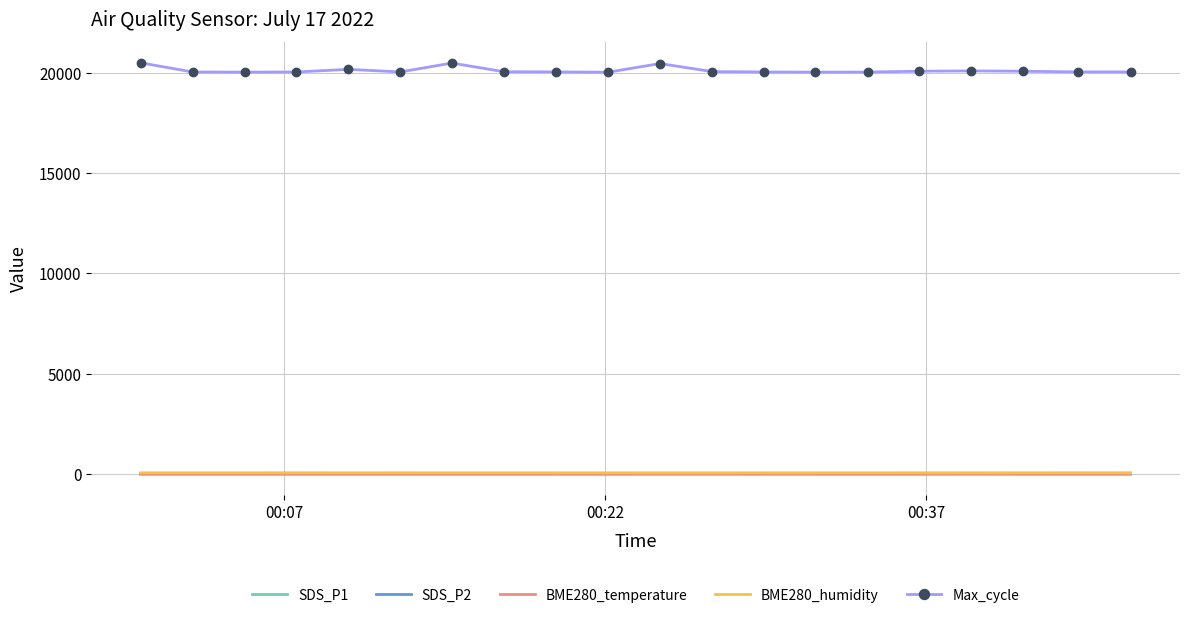

Which series has the widest spread of values?

Max_cycle